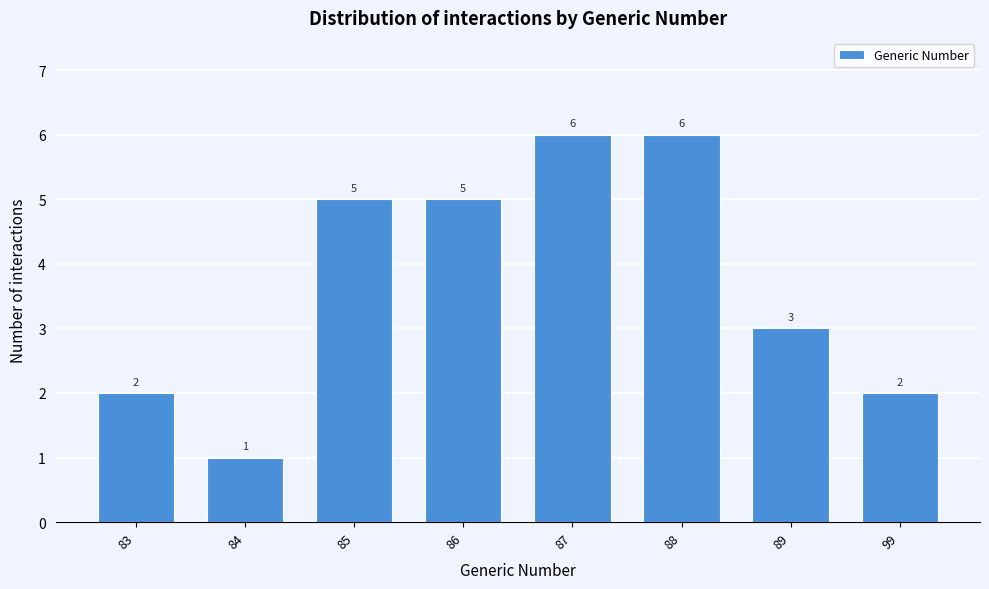

Reading left to right, what are all the values shown in this chart?

2	1	5	5	6	6	3	2